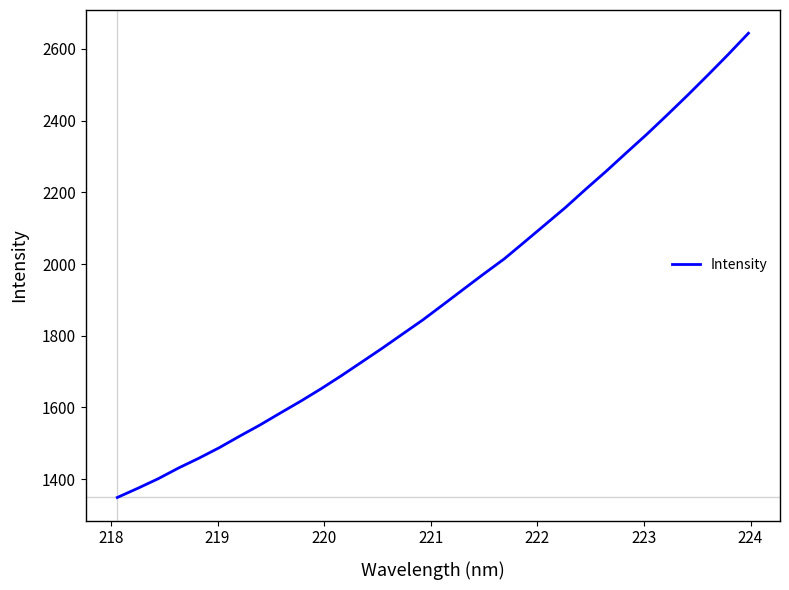

What is the difference between the maximum and minimum values?

1294.4